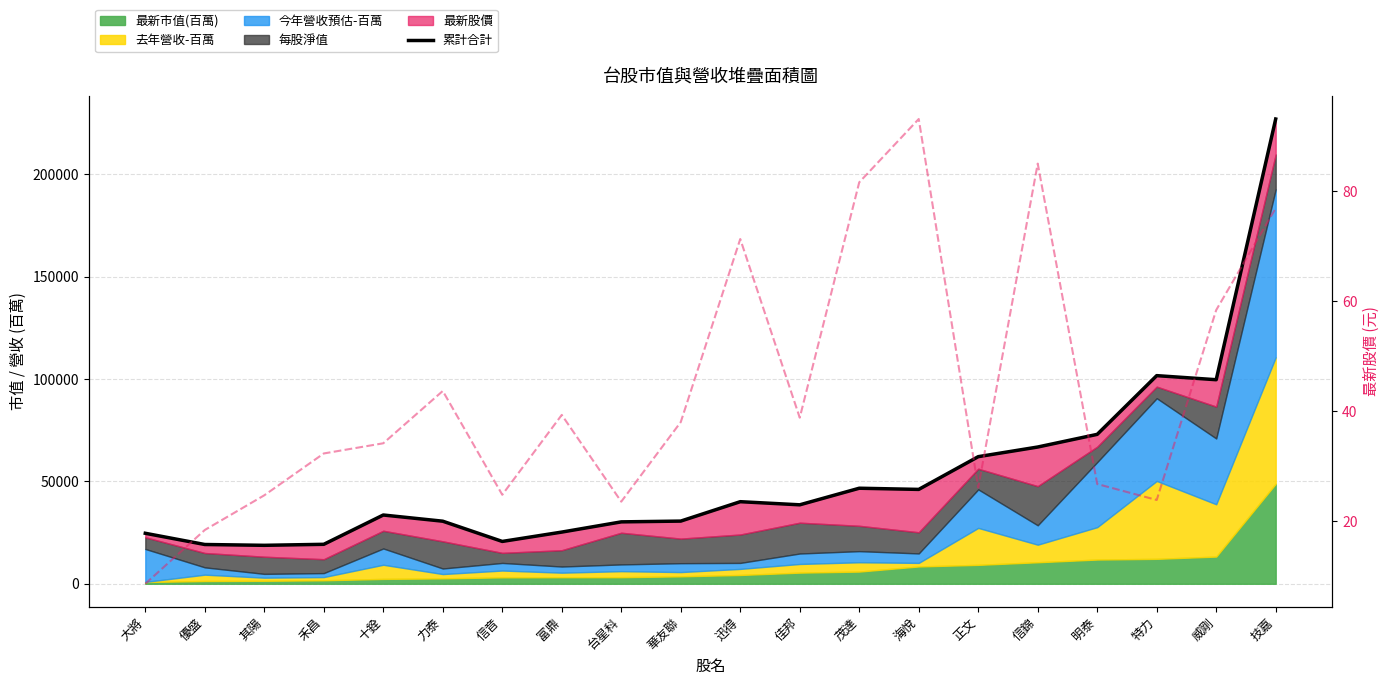

Where does the data first go above 38586?

迅得